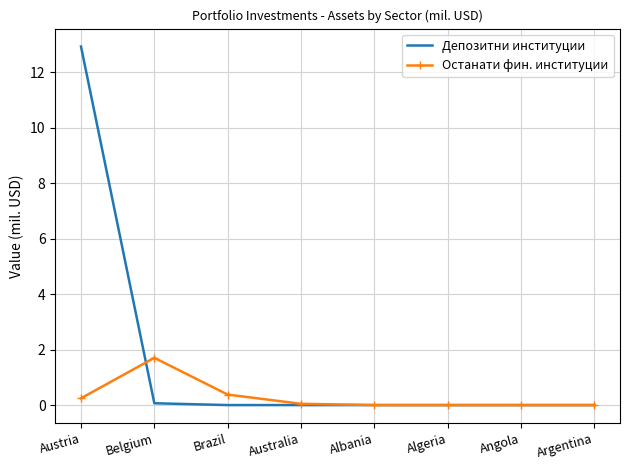

What is the sum of all Депозитни институции values?

13.0